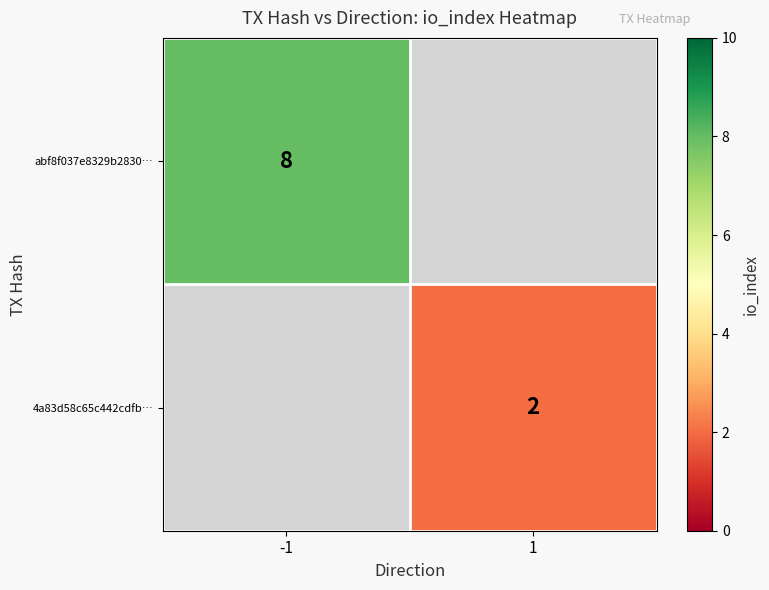

True or false: abf8f037e8329b2830… has a value of 8 at -1.

True